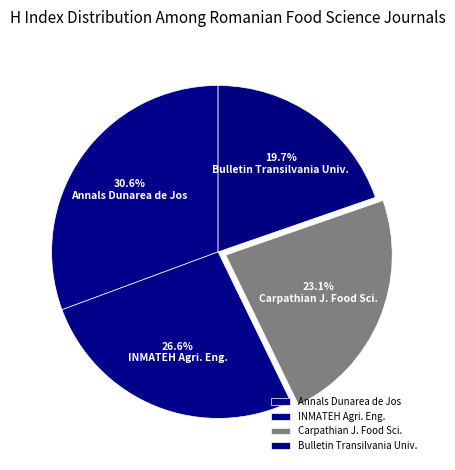

How many segments does this pie chart have?

4